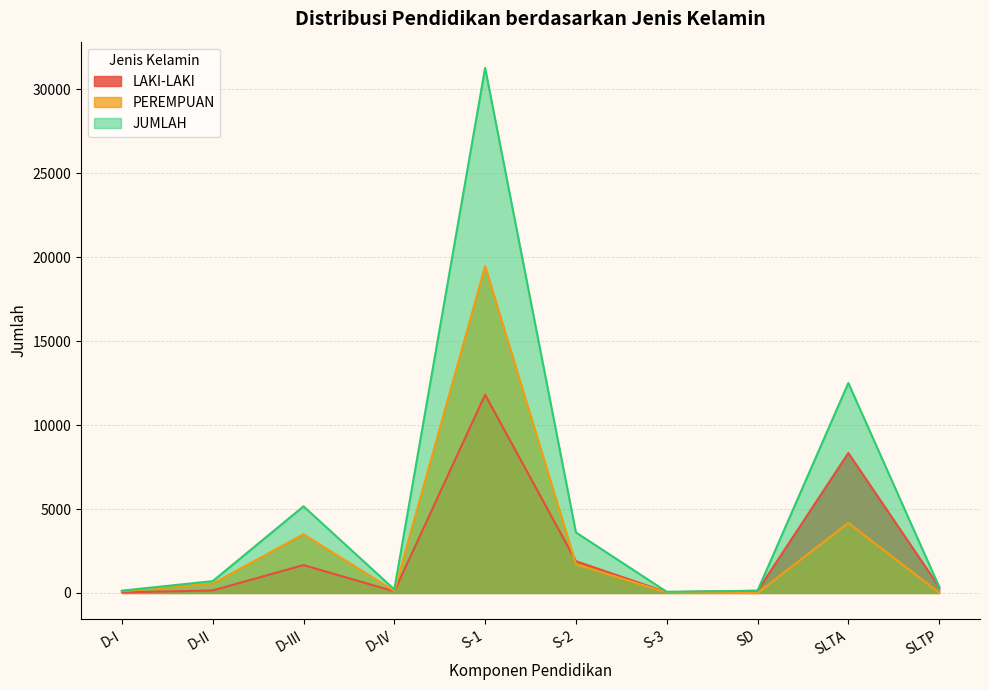

How many lines are shown in the chart?

3